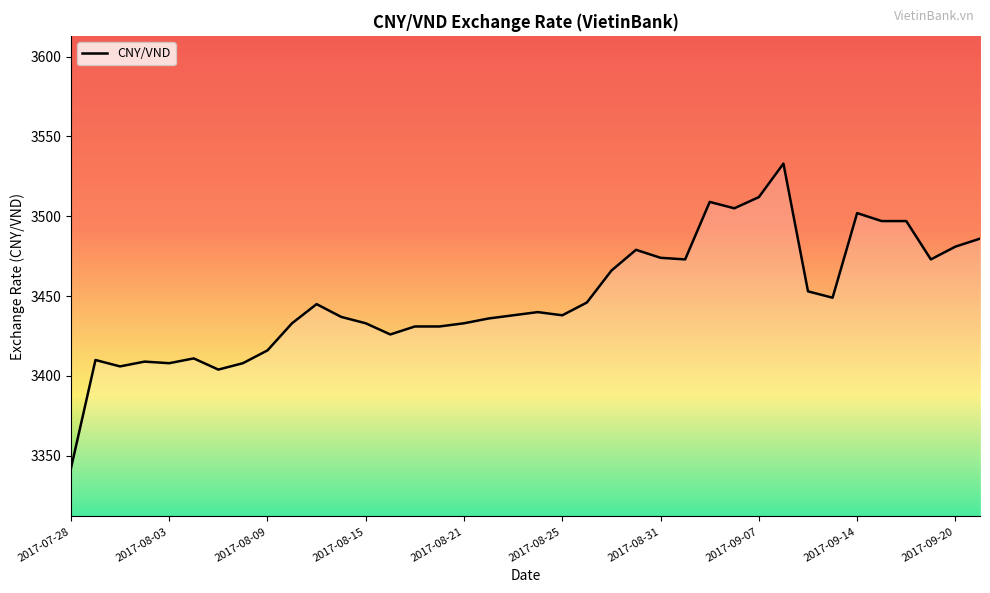

Does the chart display data point markers on the line(s)?

No